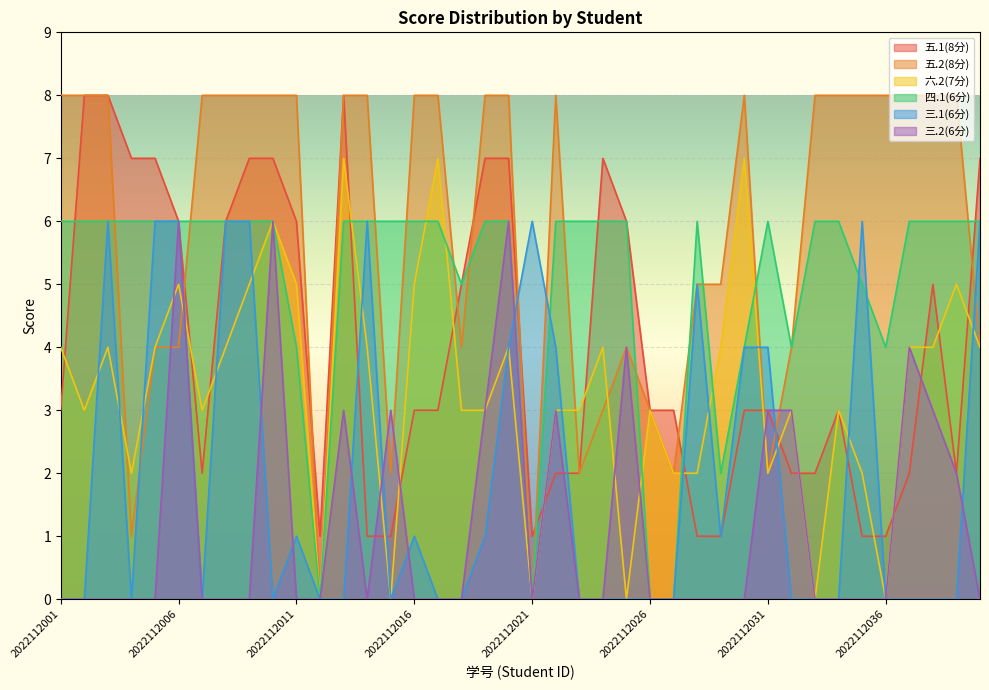

What is the value of the 六.2(7分) point at the 40th from the left?

4